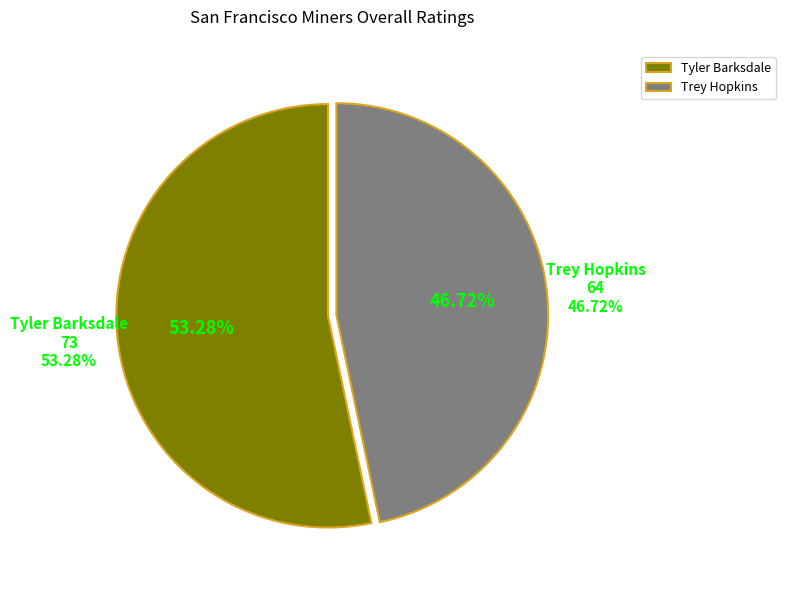

Rank the categories by value from lowest to highest.

Trey Hopkins, Tyler Barksdale